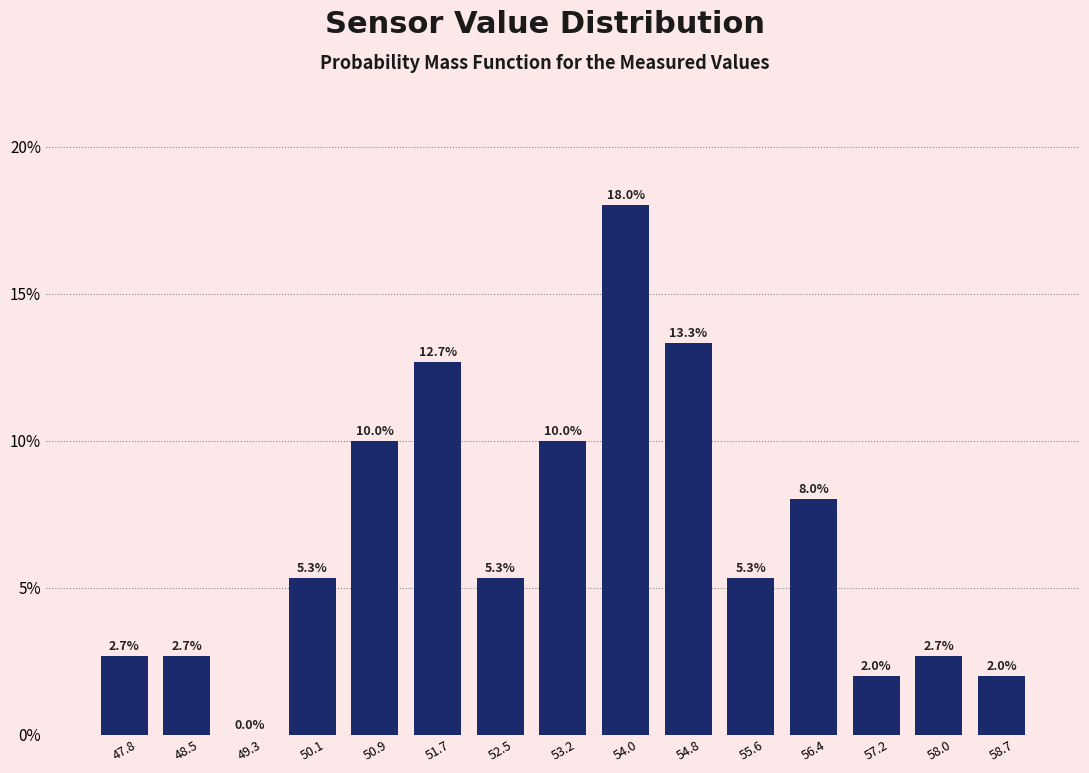

Reading left to right, transcribe this chart: for each bar, give the range it covers on the x-axis and its height. The bar edges are not printed on the chart, so give them approximately, as read against the axis.

47.4 to 48.2: 2.7
48.2 to 48.9: 2.7
48.9 to 49.7: 0.0
49.7 to 50.5: 5.3
50.5 to 51.3: 10.0
51.3 to 52.1: 12.7
52.1 to 52.9: 5.3
52.9 to 53.6: 10.0
53.6 to 54.4: 18.0
54.4 to 55.2: 13.3
55.2 to 56.0: 5.3
56.0 to 56.8: 8.0
56.8 to 57.6: 2.0
57.6 to 58.3: 2.7
58.3 to 59.1: 2.0